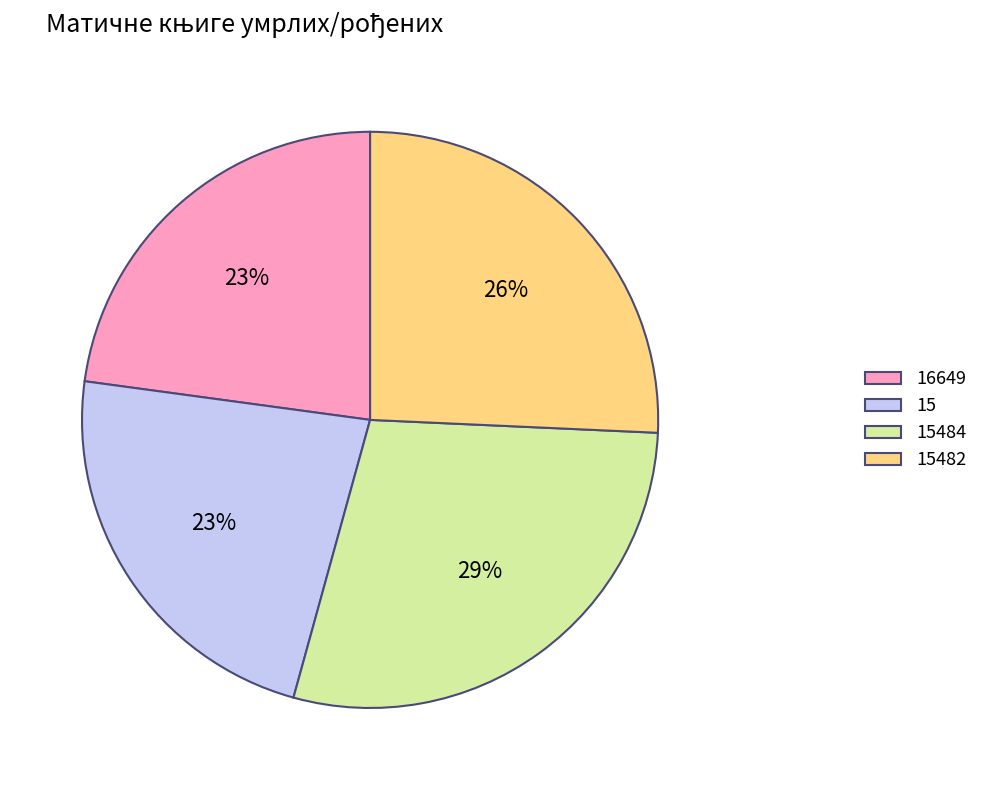

Is the sum of 15482 and 16649 greater than half?

No